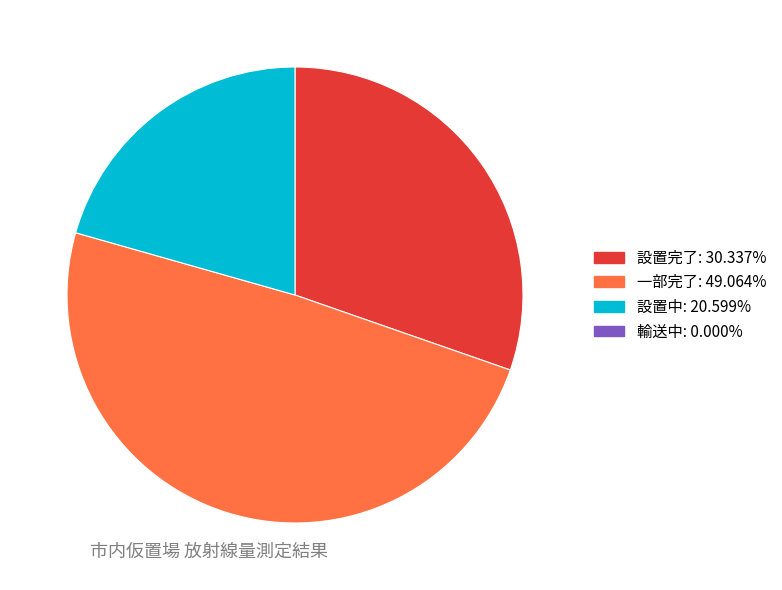

Does any single category account for the majority?

No